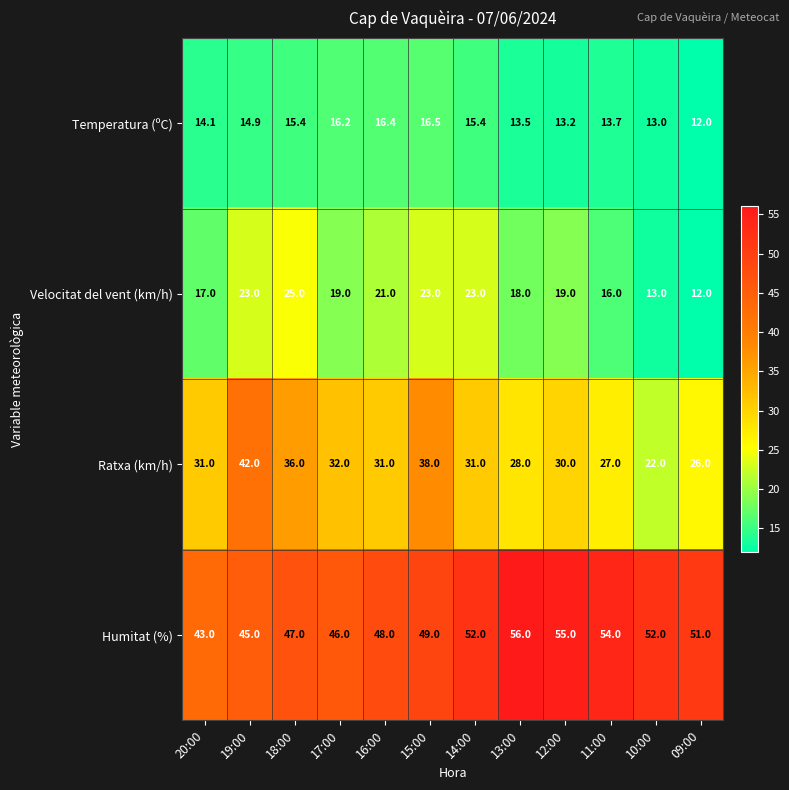

Which series has the largest total across all categories?

Humitat (%)